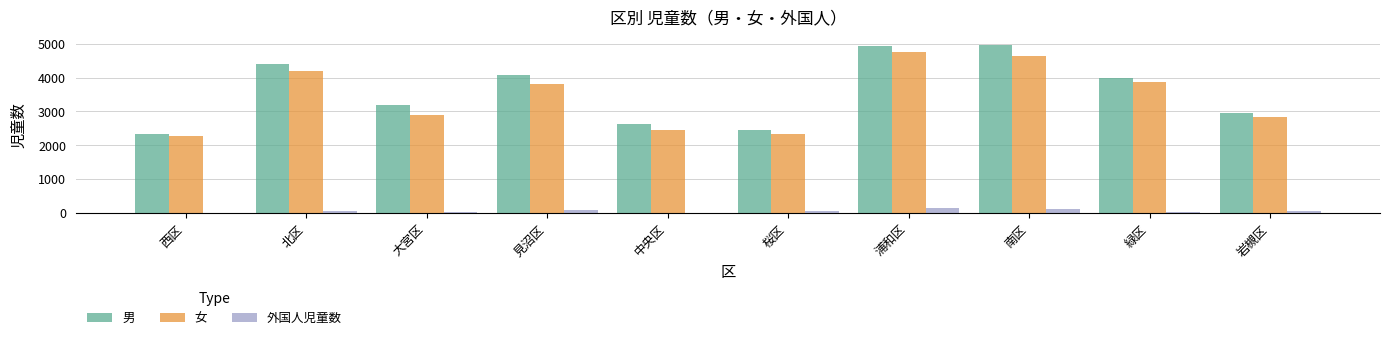

What is the value of the 外国人児童数 bar at the 6th from the left?

60